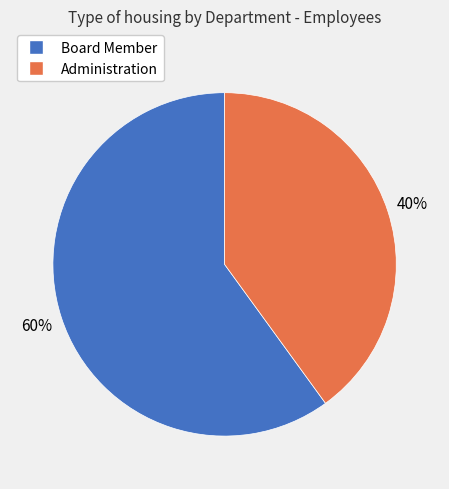

How many slices are in this pie chart?

2